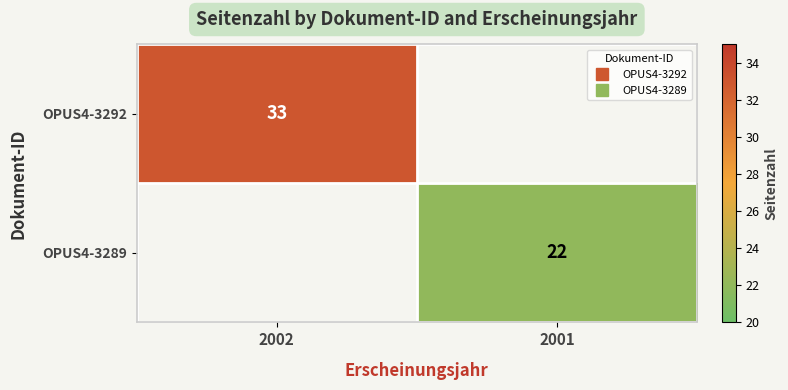

Rank the categories by OPUS4-3289 value from highest to lowest.

2002, 2001